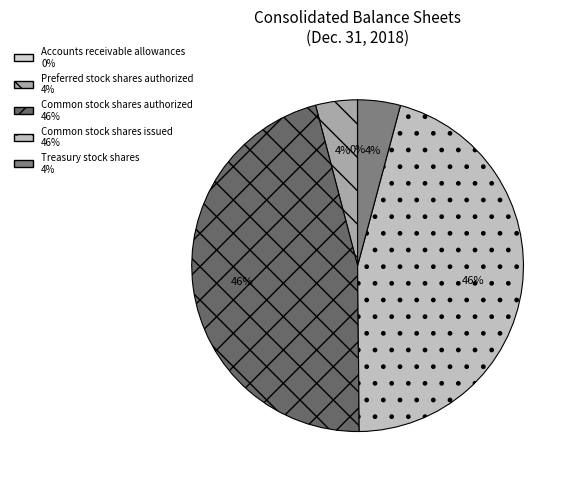

Rank the categories by value from highest to lowest.

Common stock shares authorized, Common stock shares issued, Treasury stock shares, Preferred stock shares authorized, Accounts receivable allowances